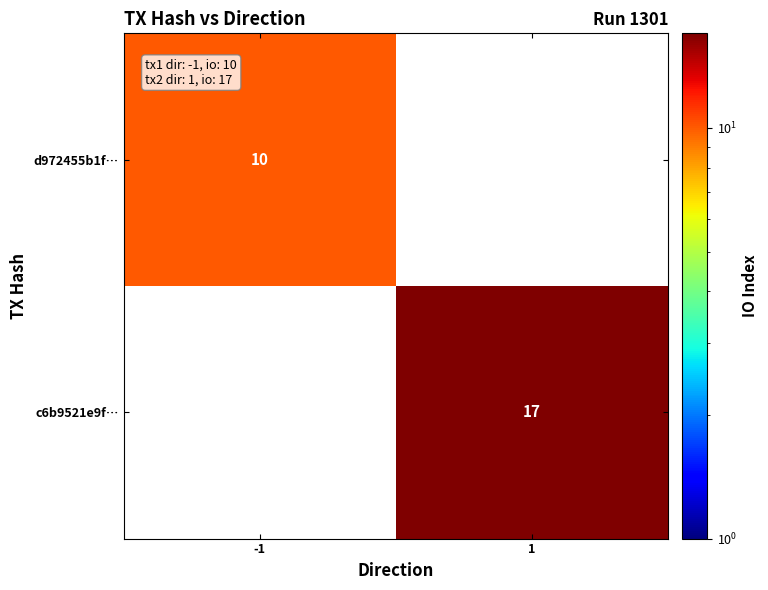

The value of c6b9521e9f… at 1 is 17. True or false?

True